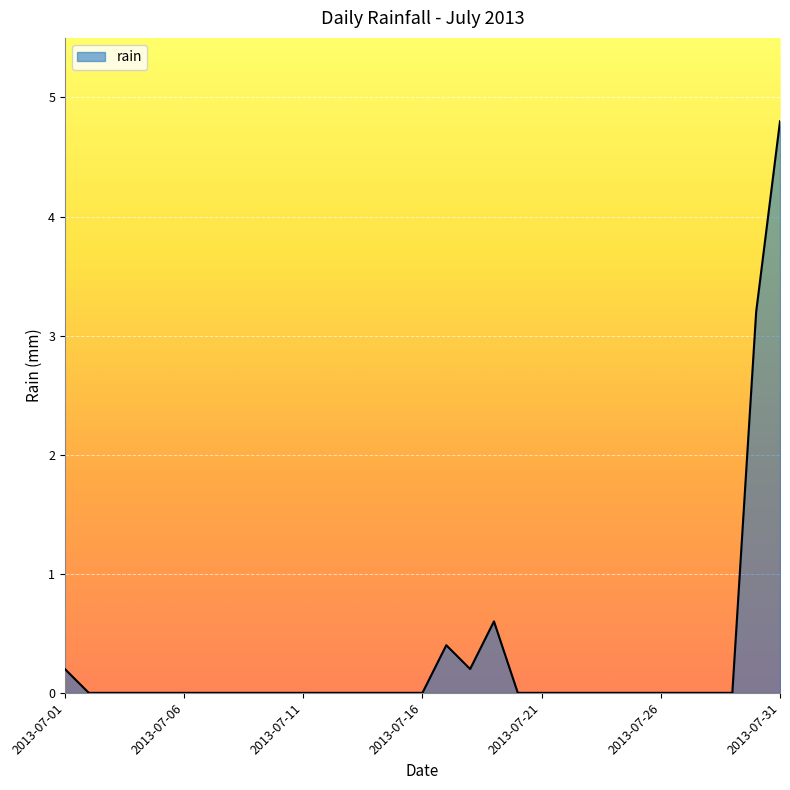

What is the greatest value displayed?

4.8